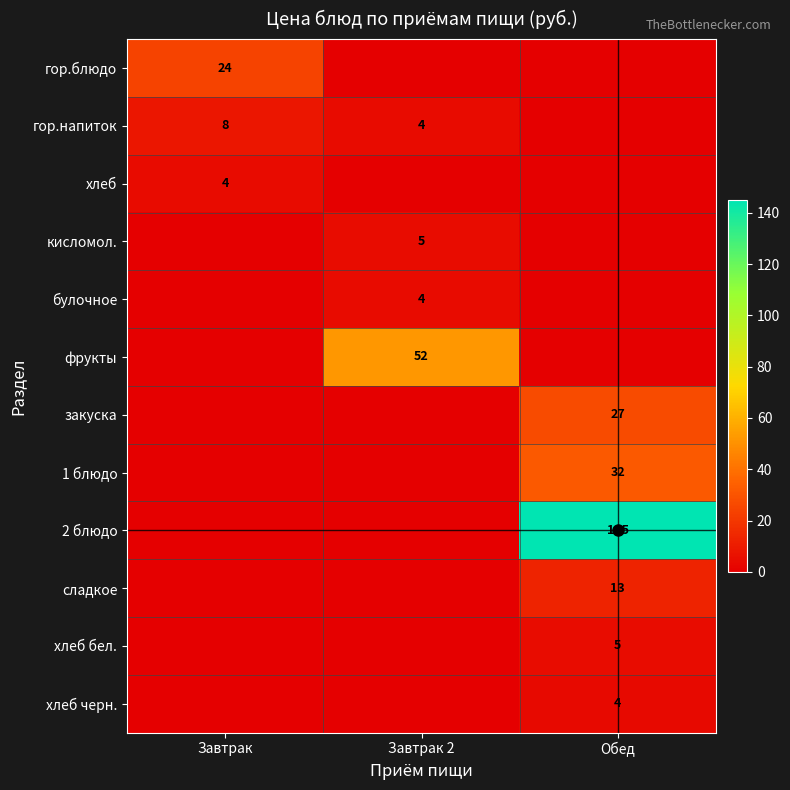

Which series changed the most between Завтрак 2 and Обед?

2 блюдо